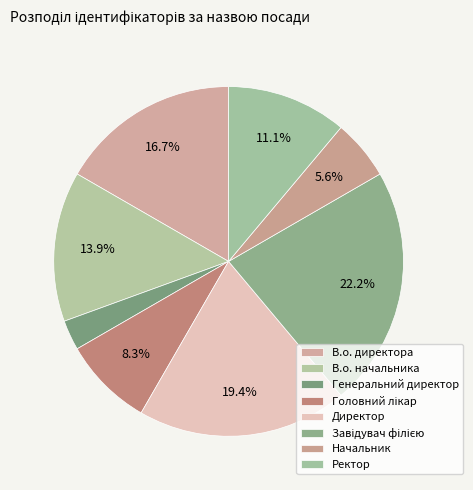

Count the number of slices in the pie.

8